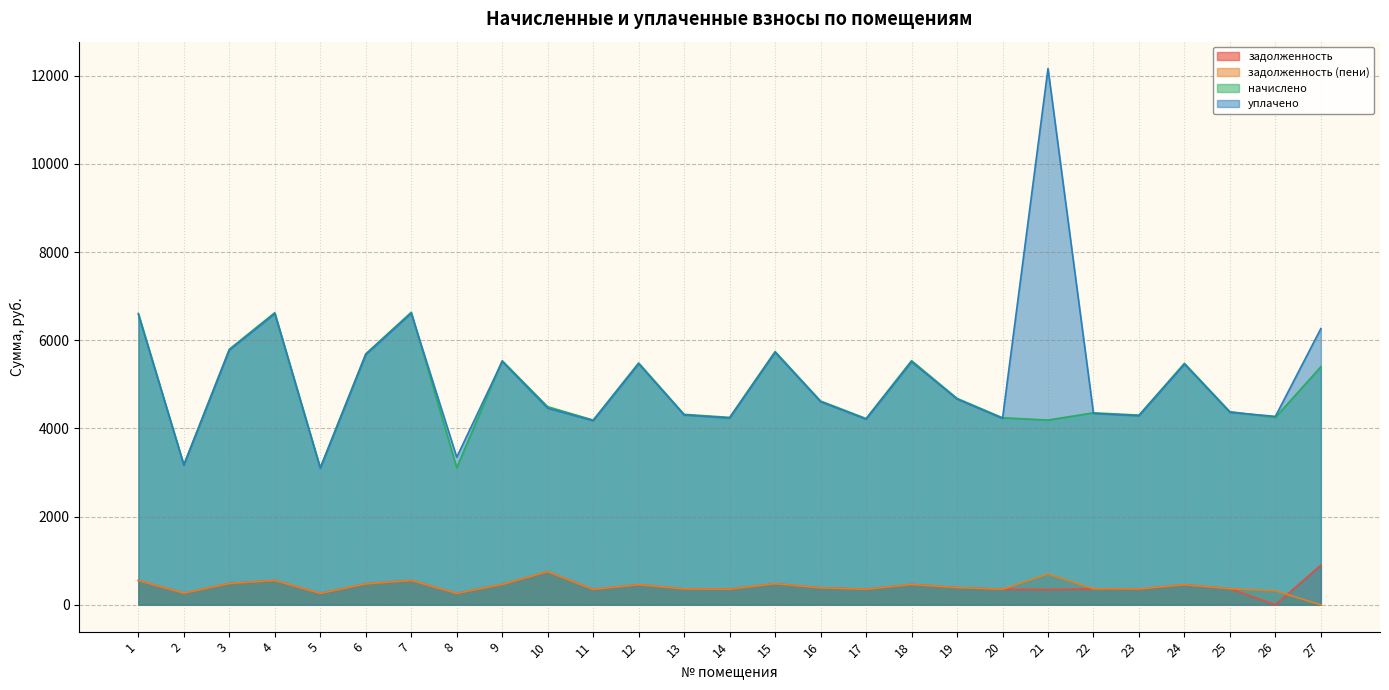

Which category has the lowest value in the задолженность series?

26